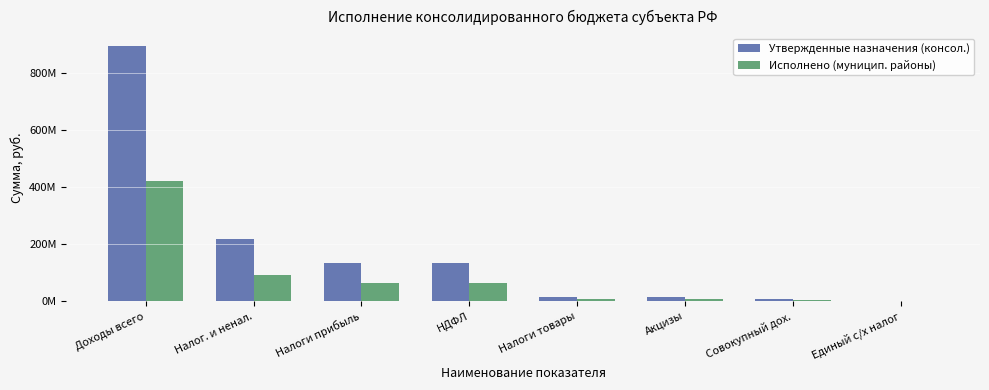

List the series in order of their peak value, highest first.

Утвержденные назначения (консол.), Исполнено (муницип. районы)